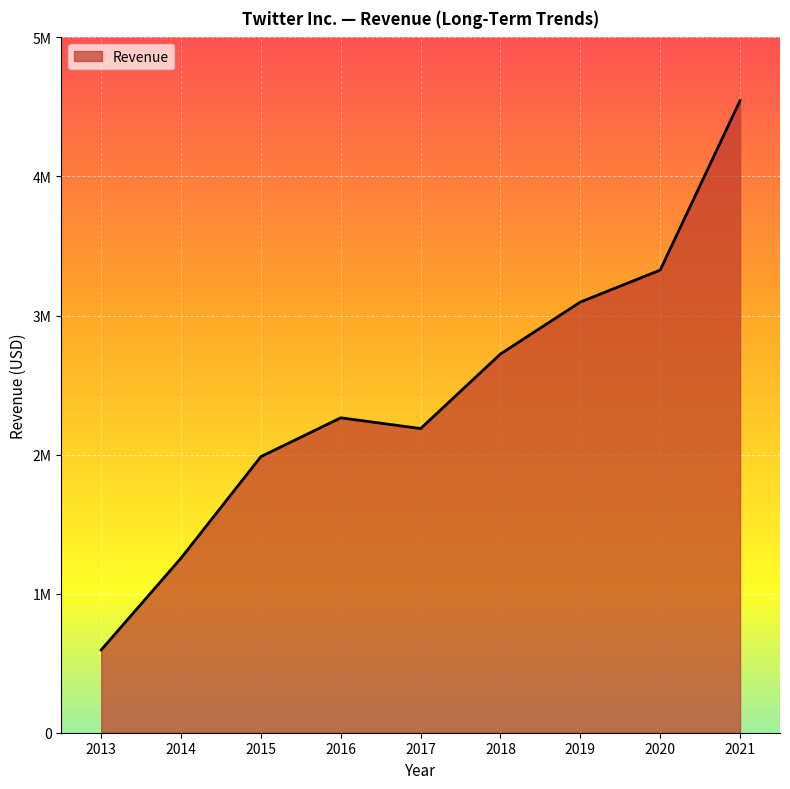

Where is the first local maximum?

2016